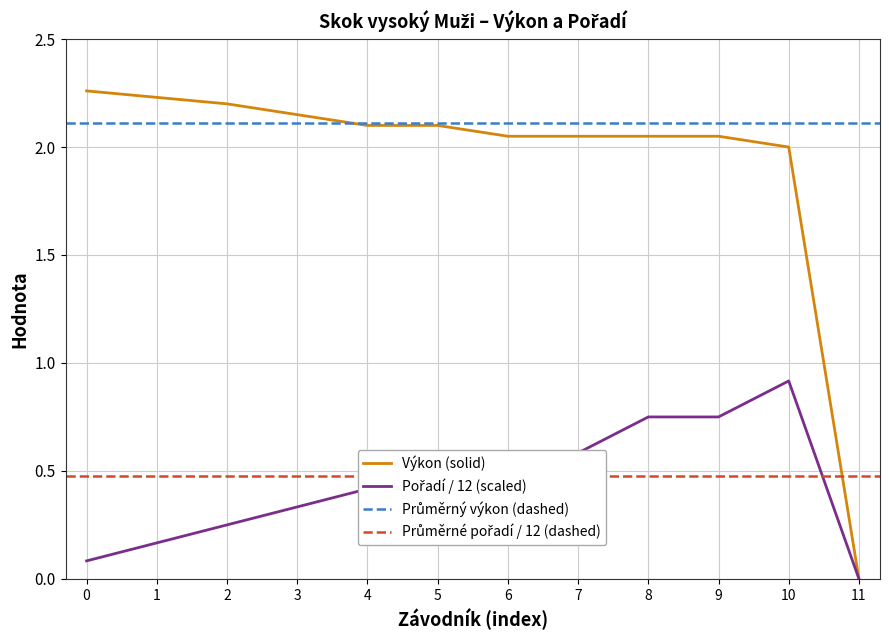

How many data points in Výkon are less than 2?

1